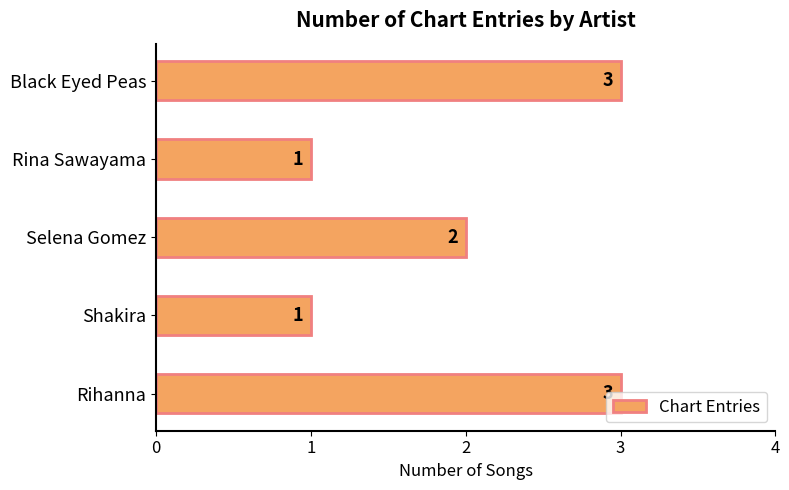

At which label is the value closest to 2?

Selena Gomez